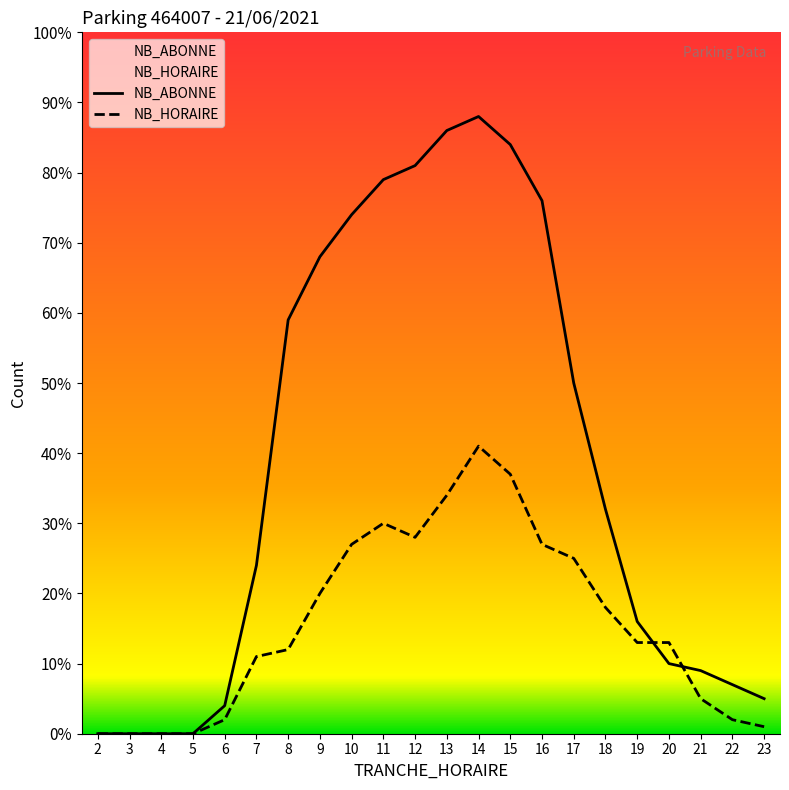

List the series in order of their overall mean, highest first.

NB_ABONNE, NB_HORAIRE